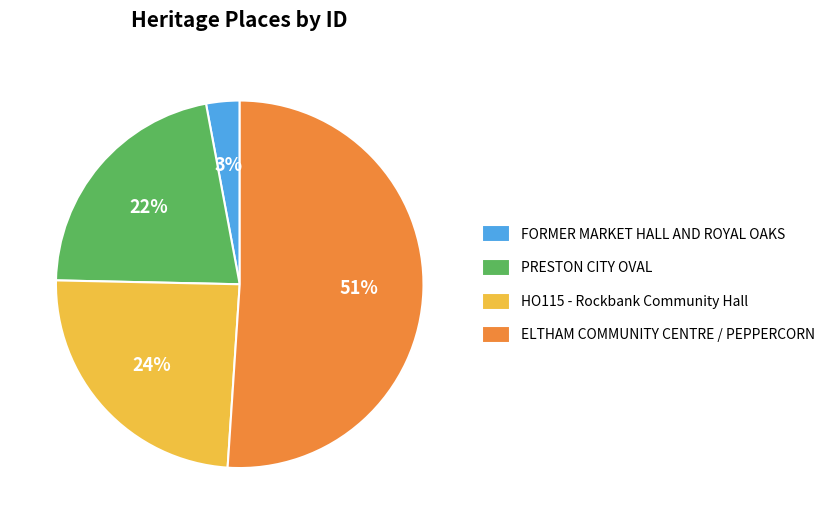

Between PRESTON CITY OVAL and FORMER MARKET HALL AND ROYAL OAKS, which is larger?

PRESTON CITY OVAL